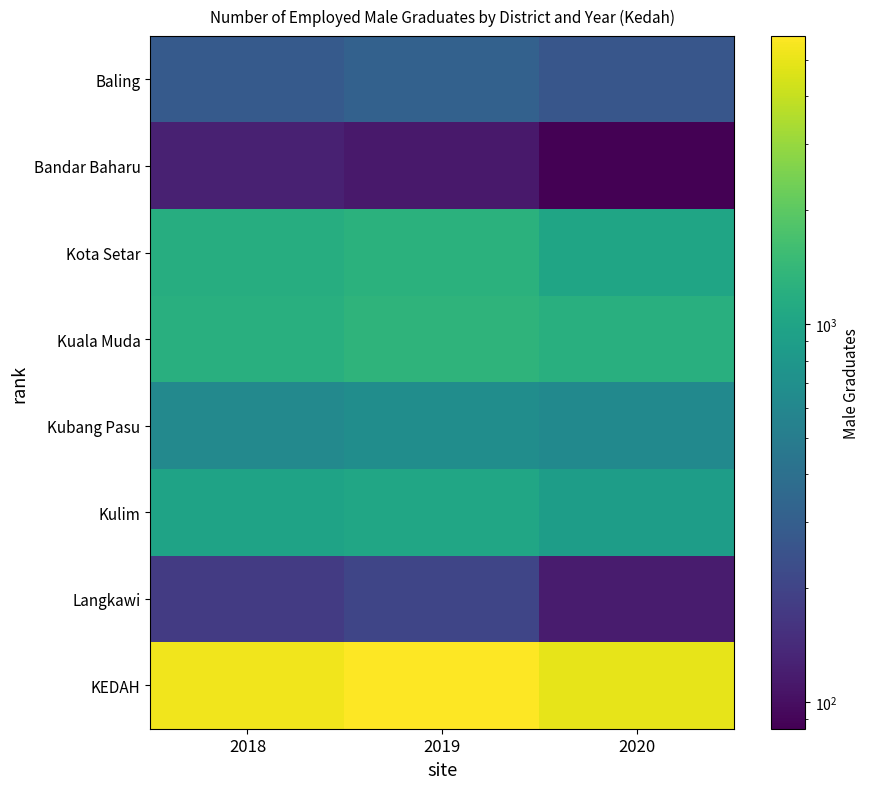

Reading right to left, extract all data points from this chart.

Baling: 2020=263	2019=315	2018=283
Bandar Baharu: 2020=85	2019=113	2018=125
Kota Setar: 2020=1007	2019=1267	2018=1169
Kuala Muda: 2020=1214	2019=1331	2018=1212
Kubang Pasu: 2020=629	2019=673	2018=623
Kulim: 2020=893	2019=1029	2018=978
Langkawi: 2020=118	2019=205	2018=177
KEDAH: 2020=4924	2019=5774	2018=5302